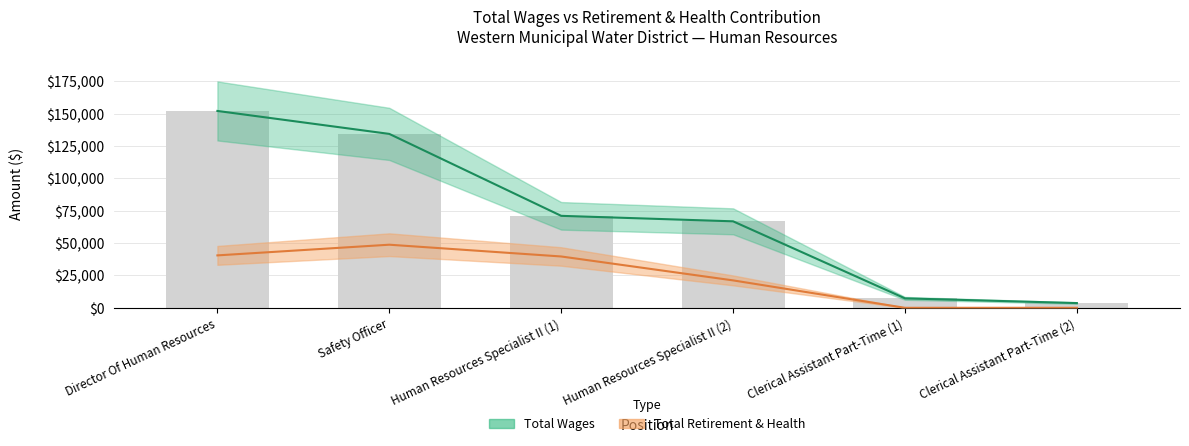

Read the Total Retirement & Health value at Human Resources Specialist II (1), to the nearest 100.

39700